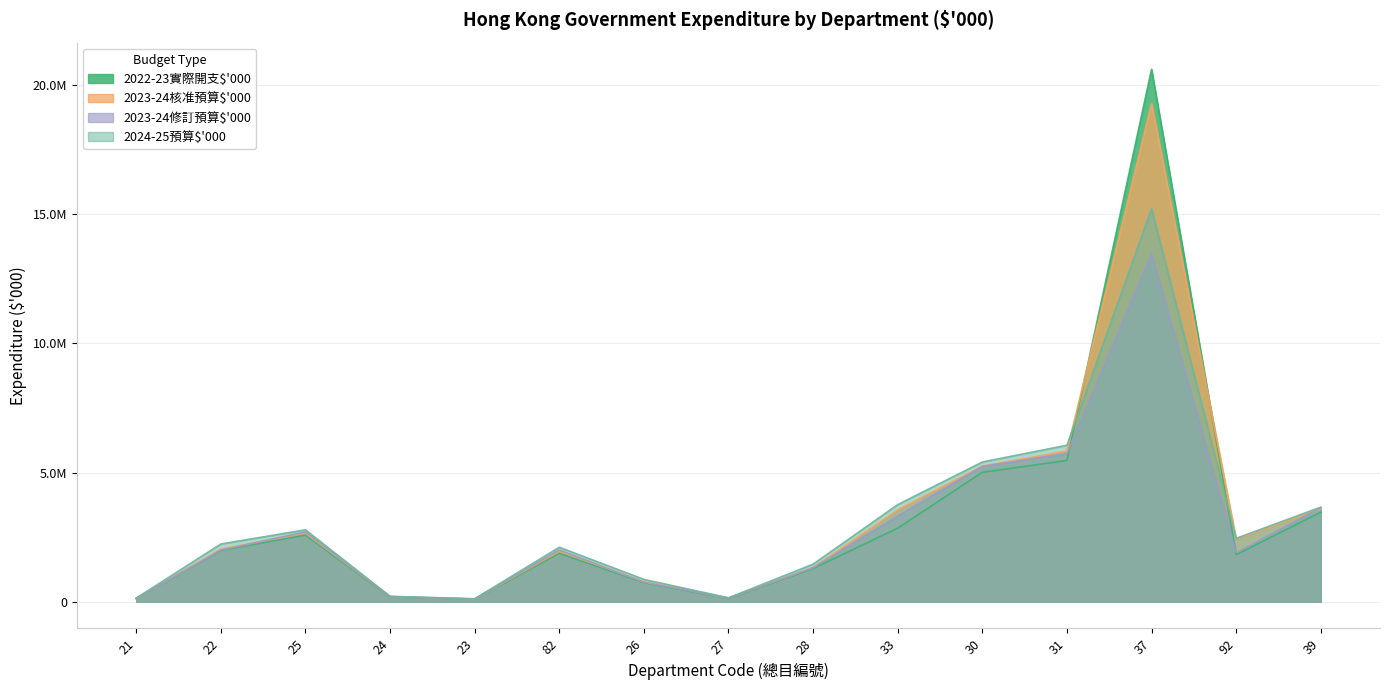

What is the maximum value for 2022-23實際開支$'000?

20605826